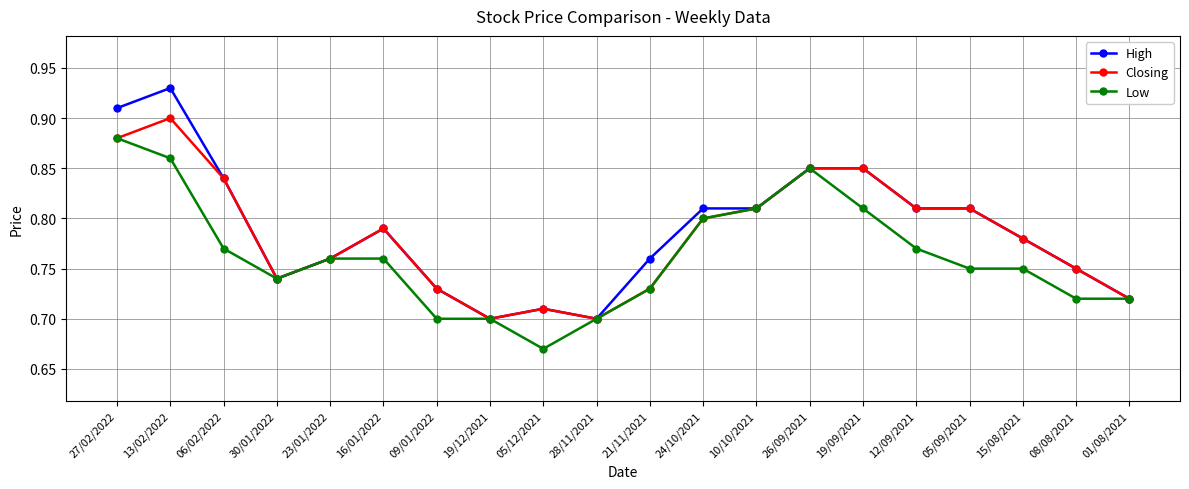

True or false: Closing has more than 2 points higher than both neighbors.

True